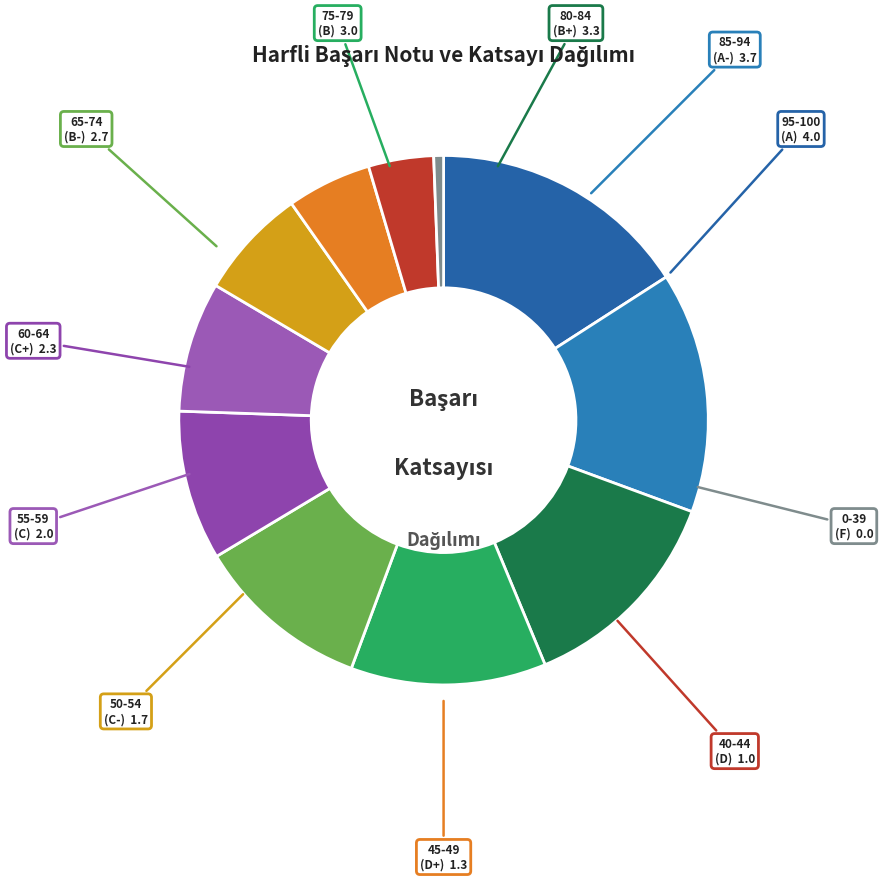

Count the number of slices in the pie.

11